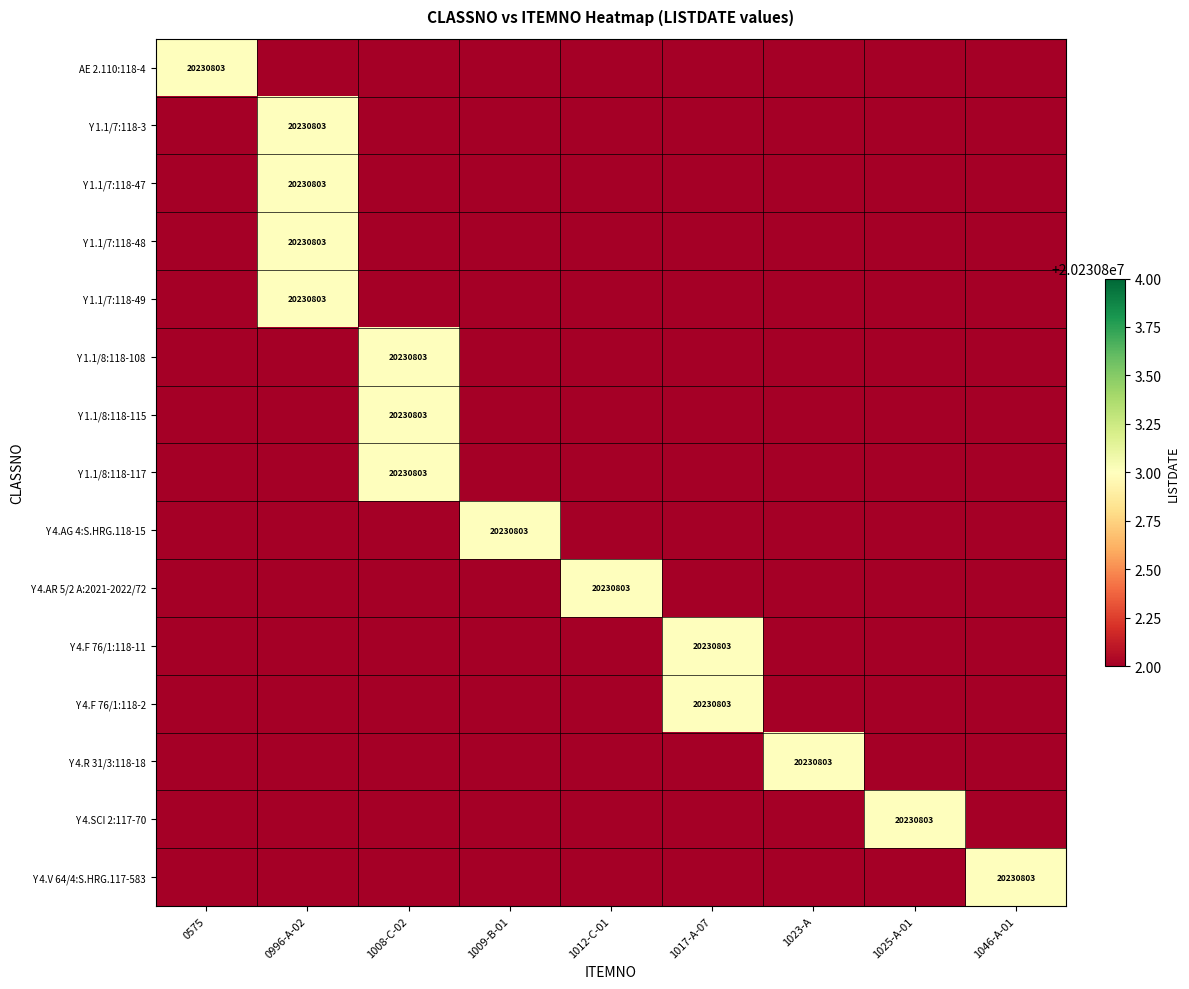

The AE 2.110:118-4 series shows 9411559 at 0575. True or false?

False